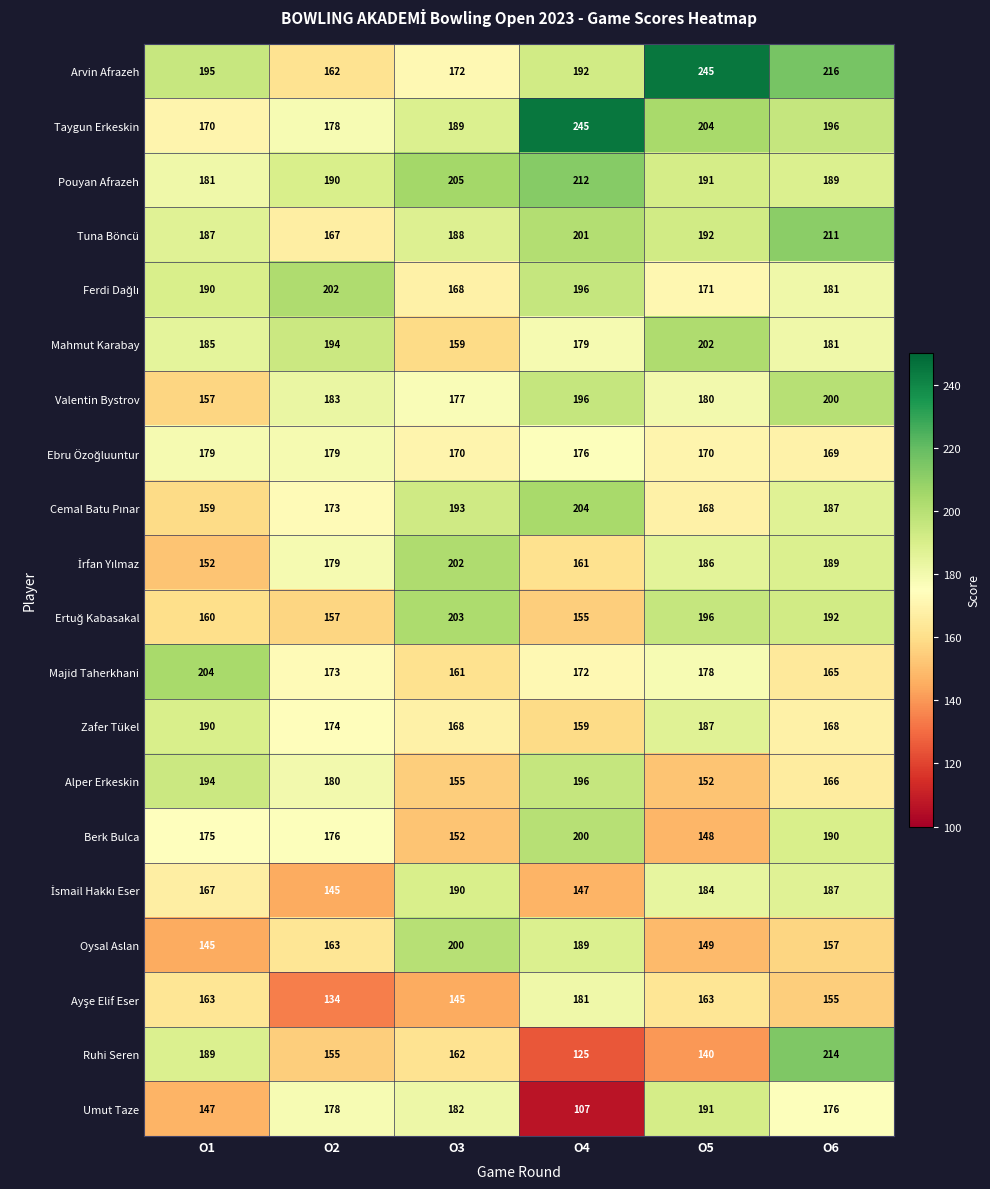

Is it true that Valentin Bystrov equals 320 at O5?

False